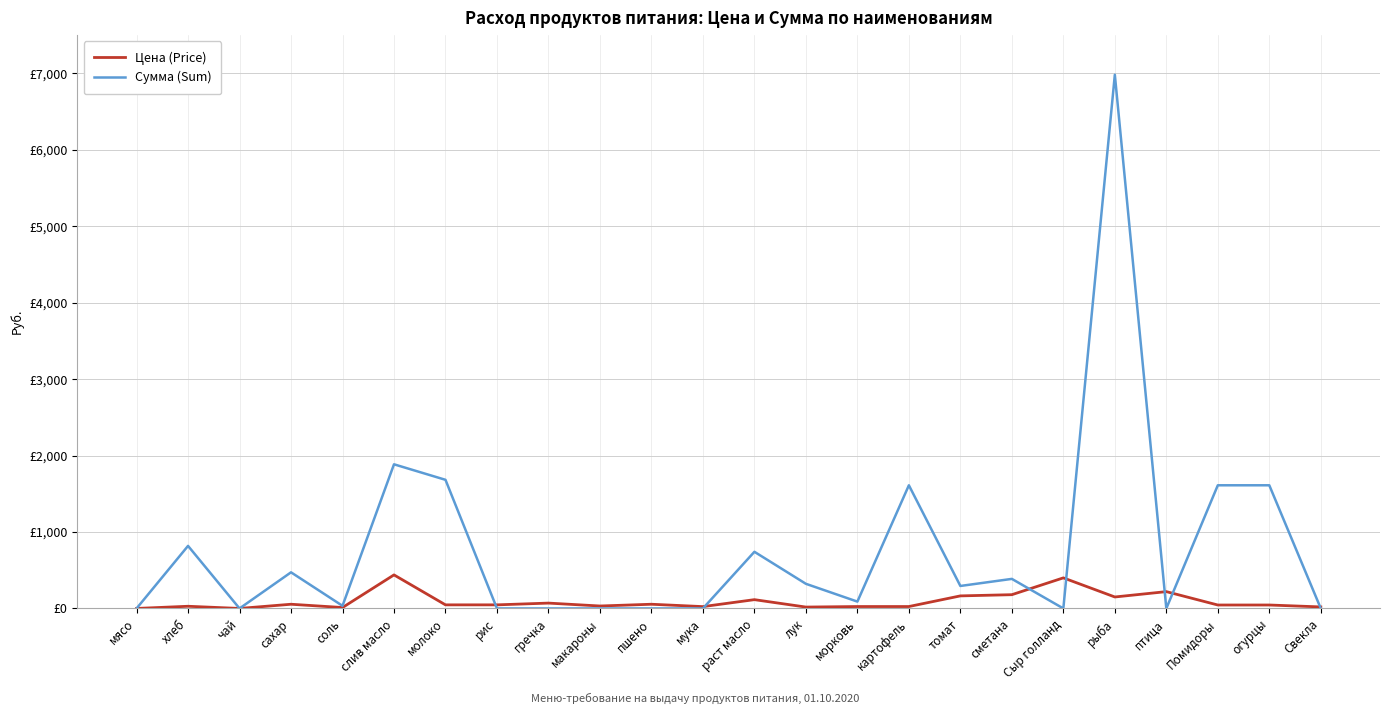

What is the sum of all Сумма (Sum) values?

18540.7